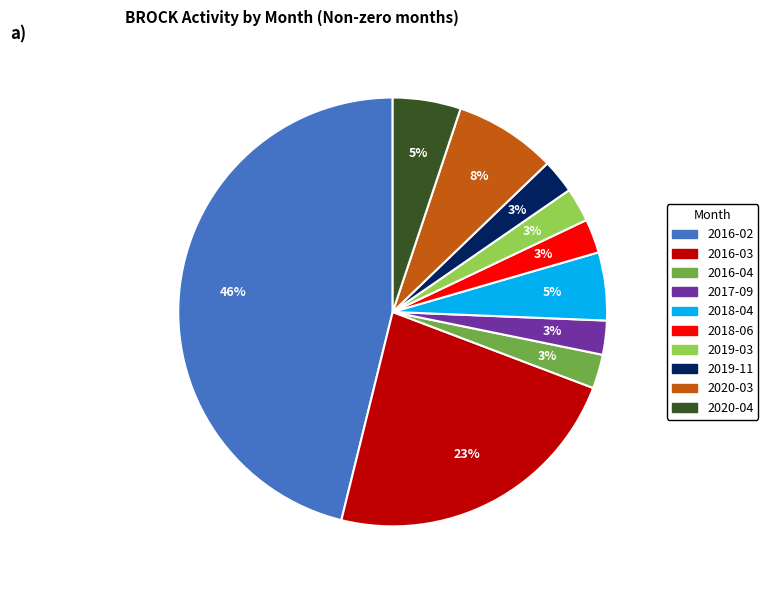

How many segments does this pie chart have?

10